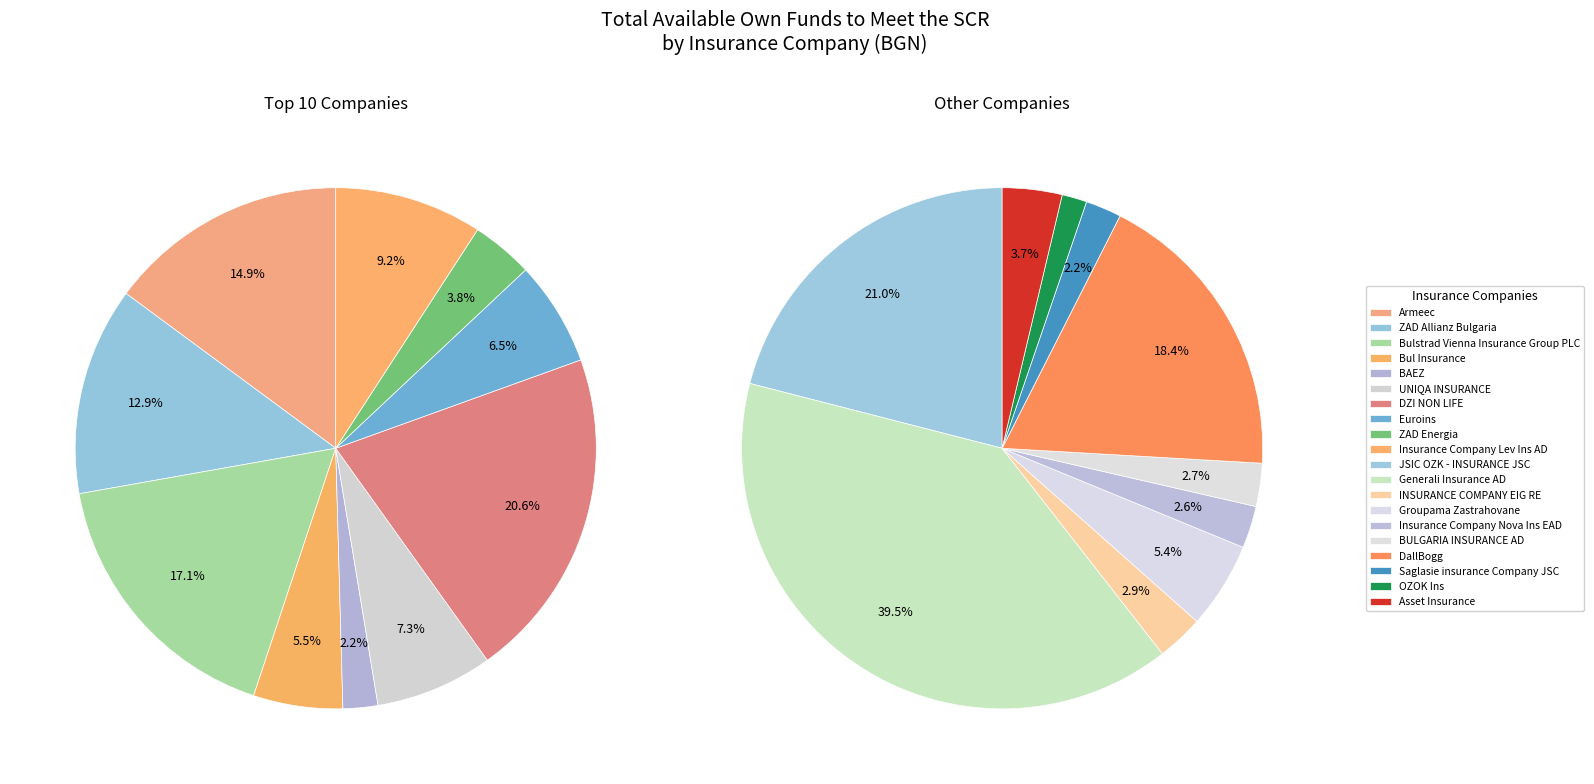

Which category has the smallest portion of the pie?

OZOK Ins